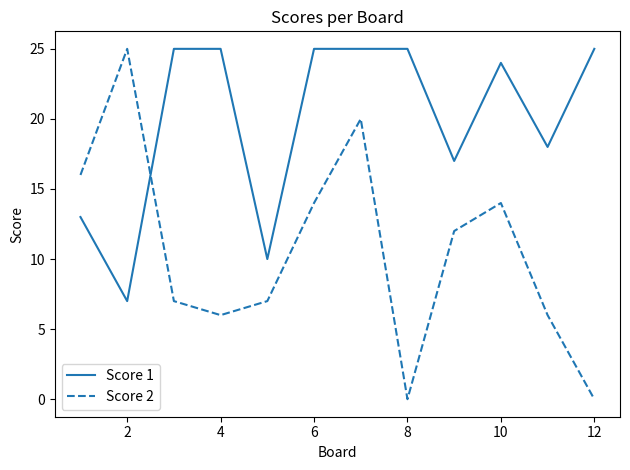

Which series has the widest spread of values?

Score 2